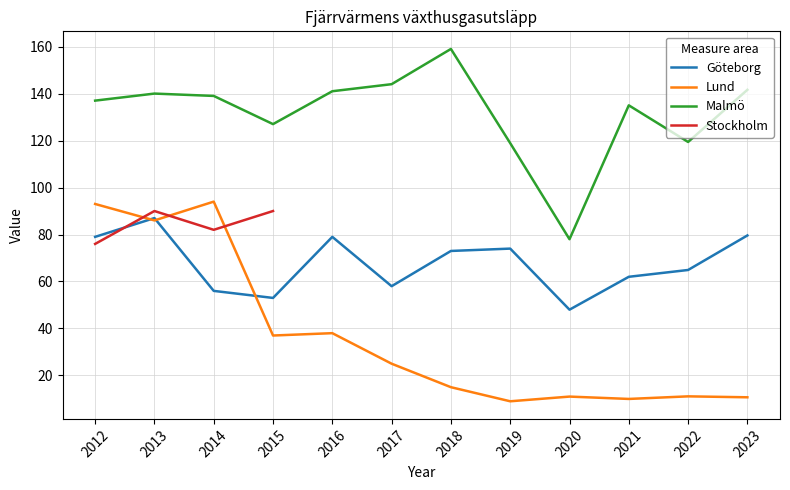

What is the total value across all series at 2021?

207.0